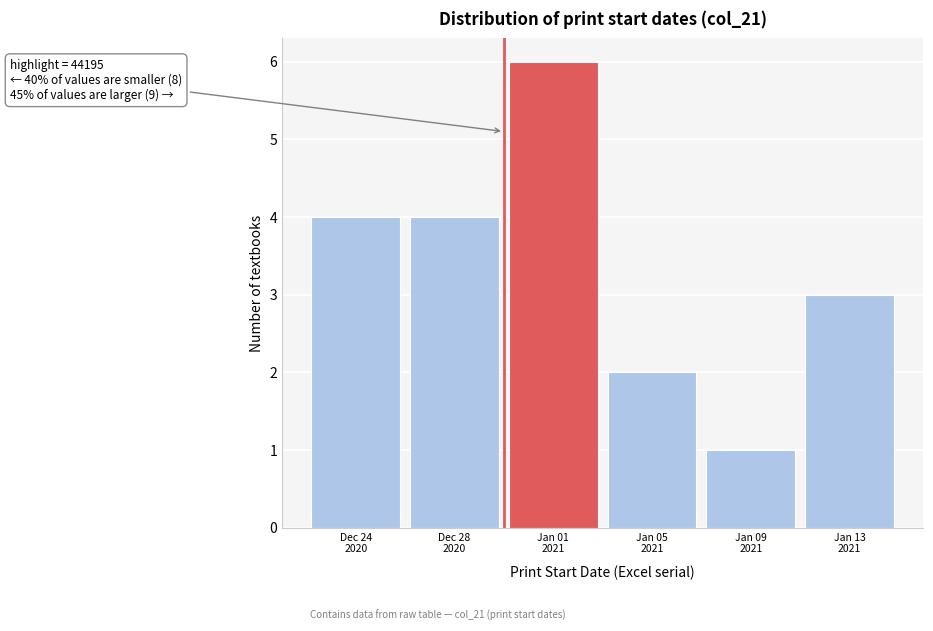

Reading left to right, list all the values displayed in this chart.

4	4	6	2	1	3